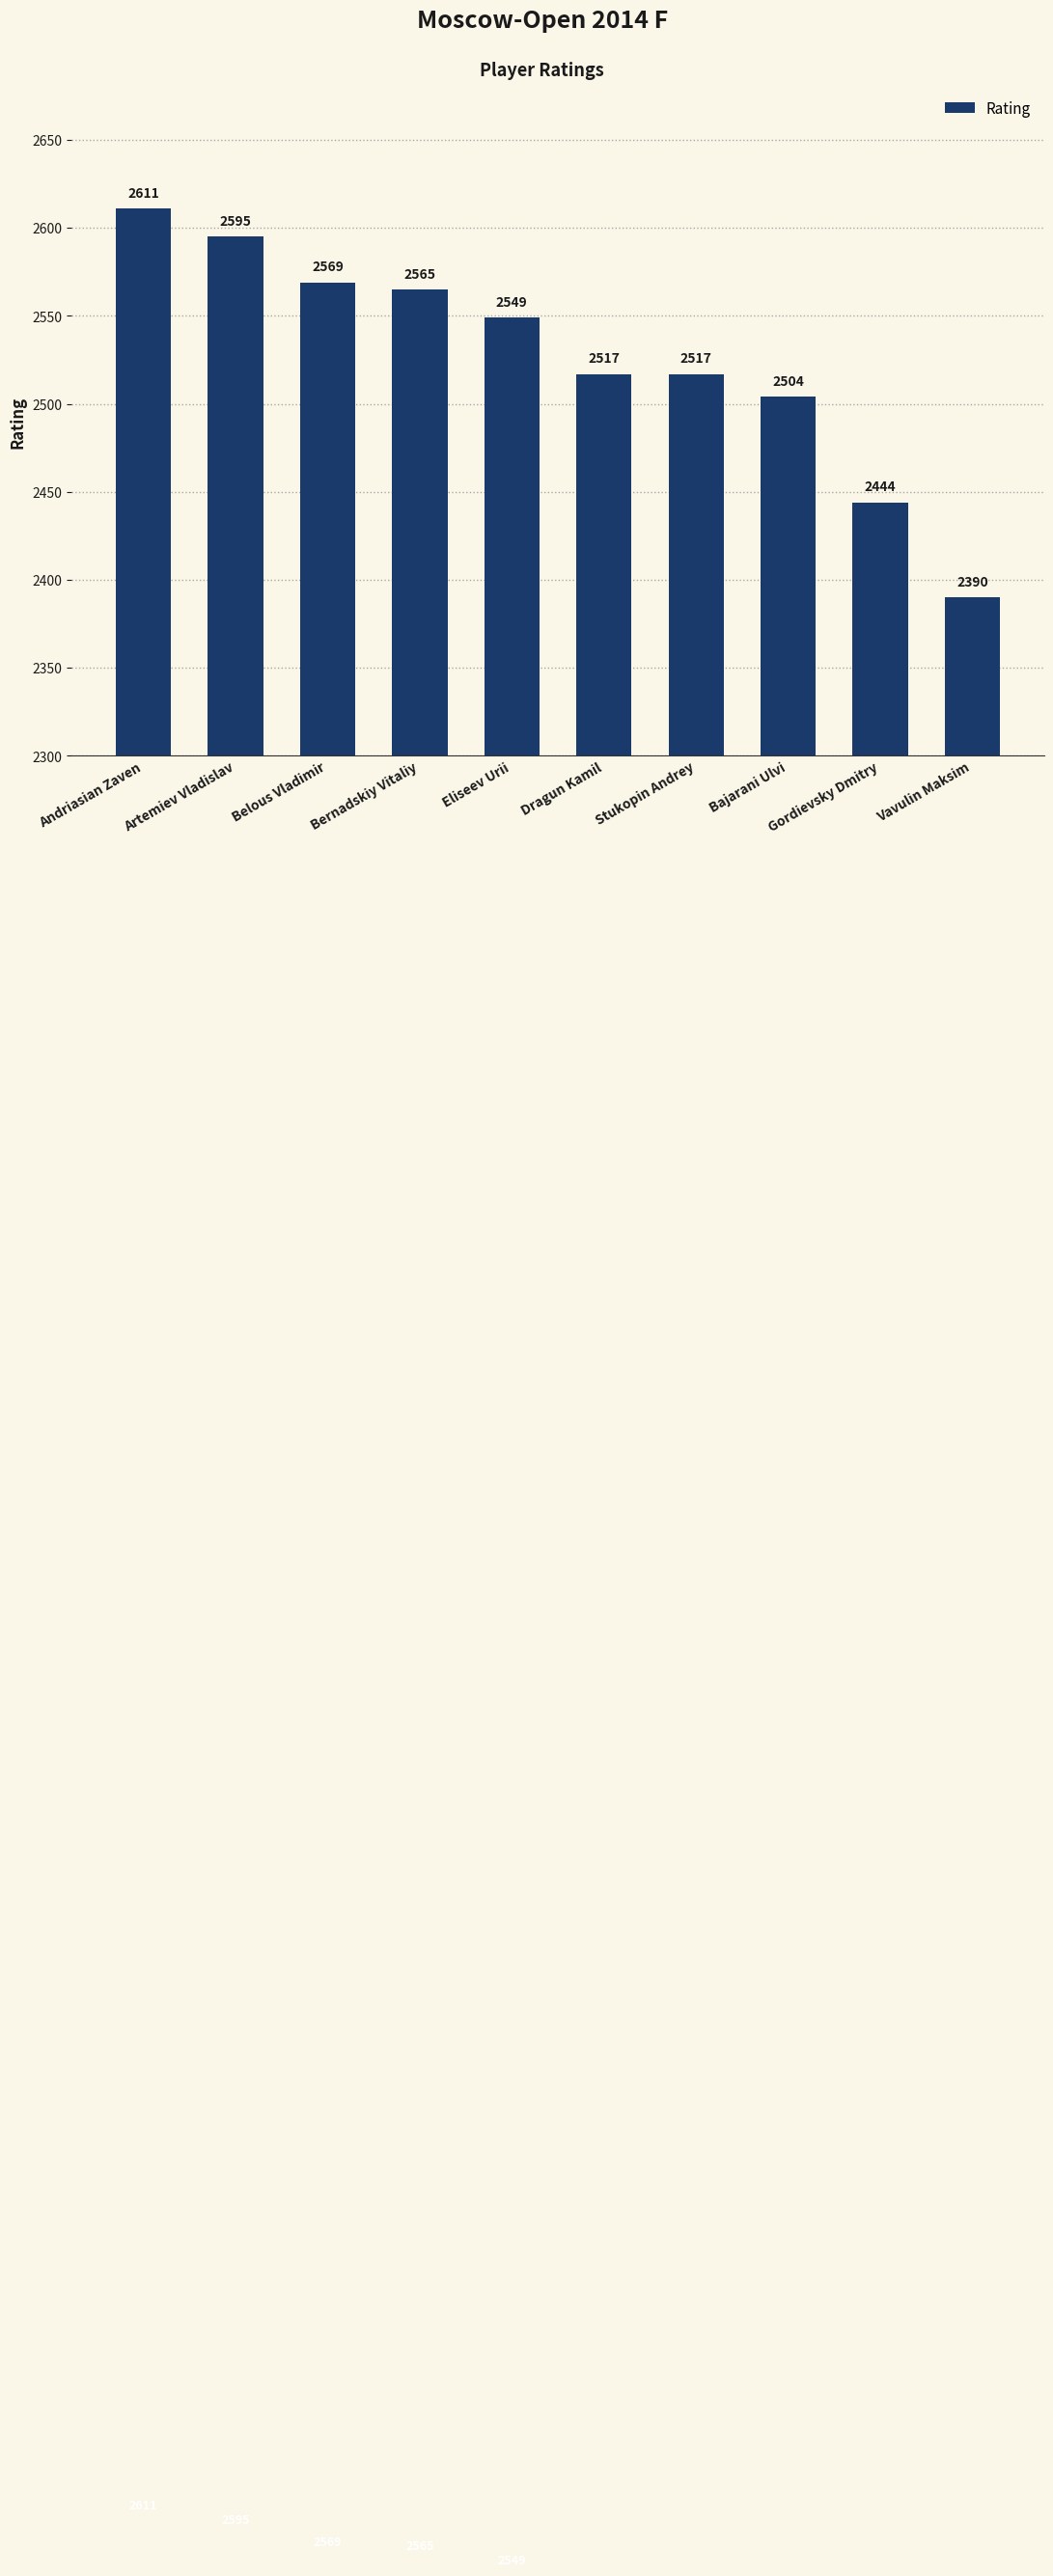

Is it true that the value at Dragun Kamil is 1127?

False